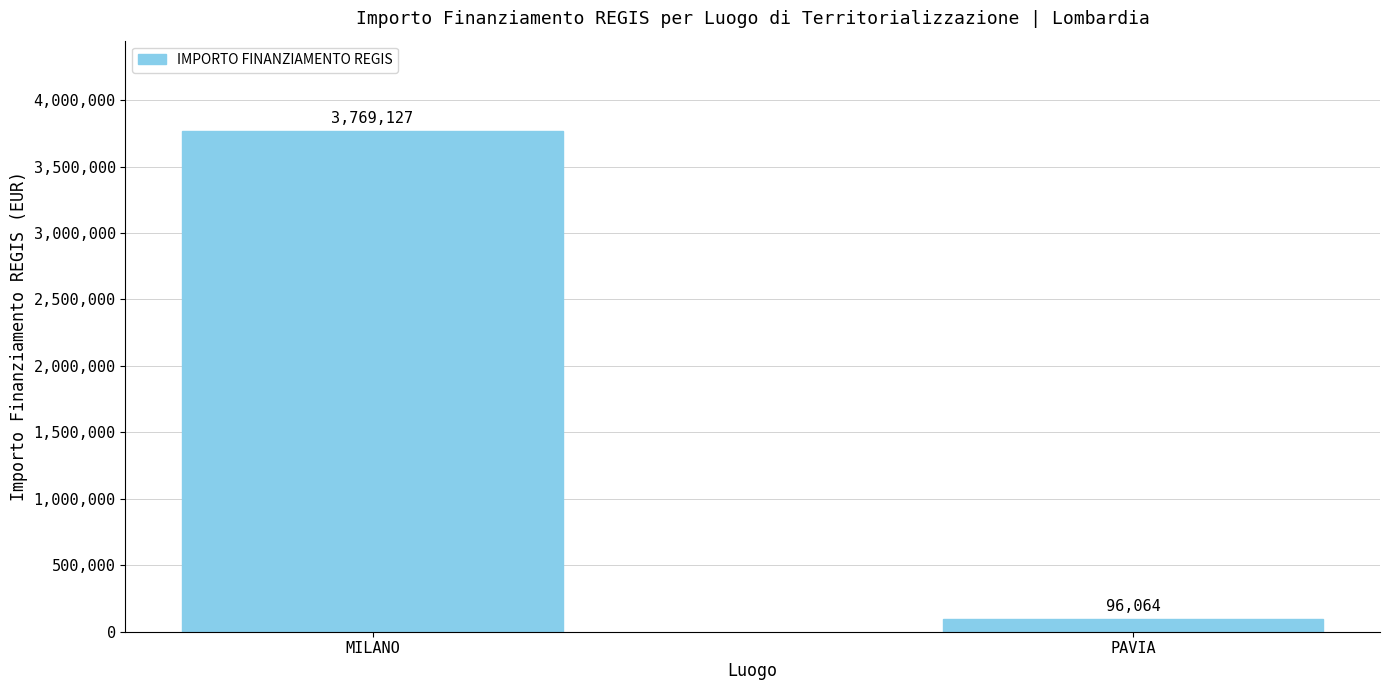

Reading left to right, what are all the values shown in this chart?

MILANO=3769127	PAVIA=96064